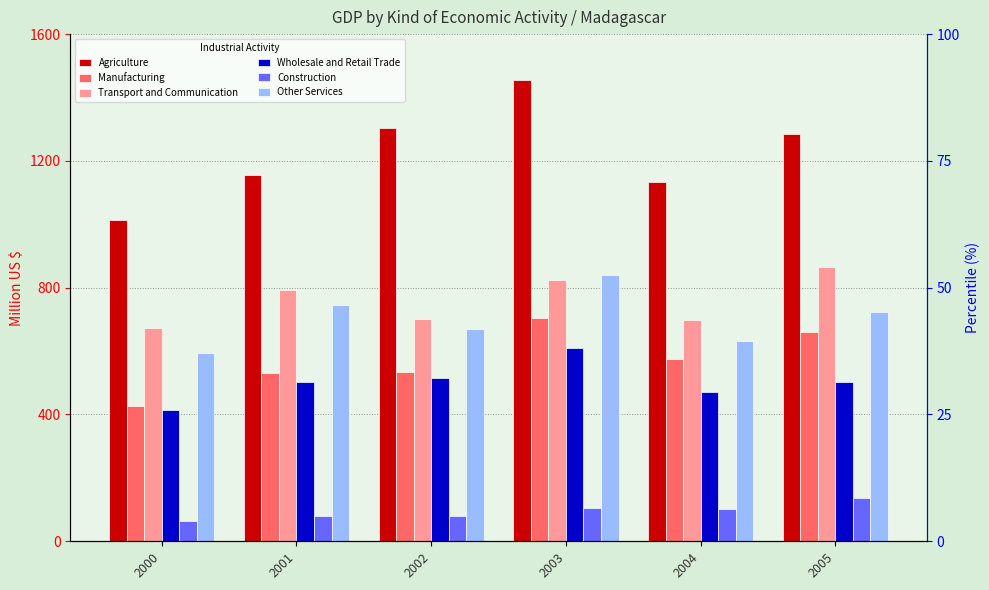

At which label is Other Services closest to 717?

2005